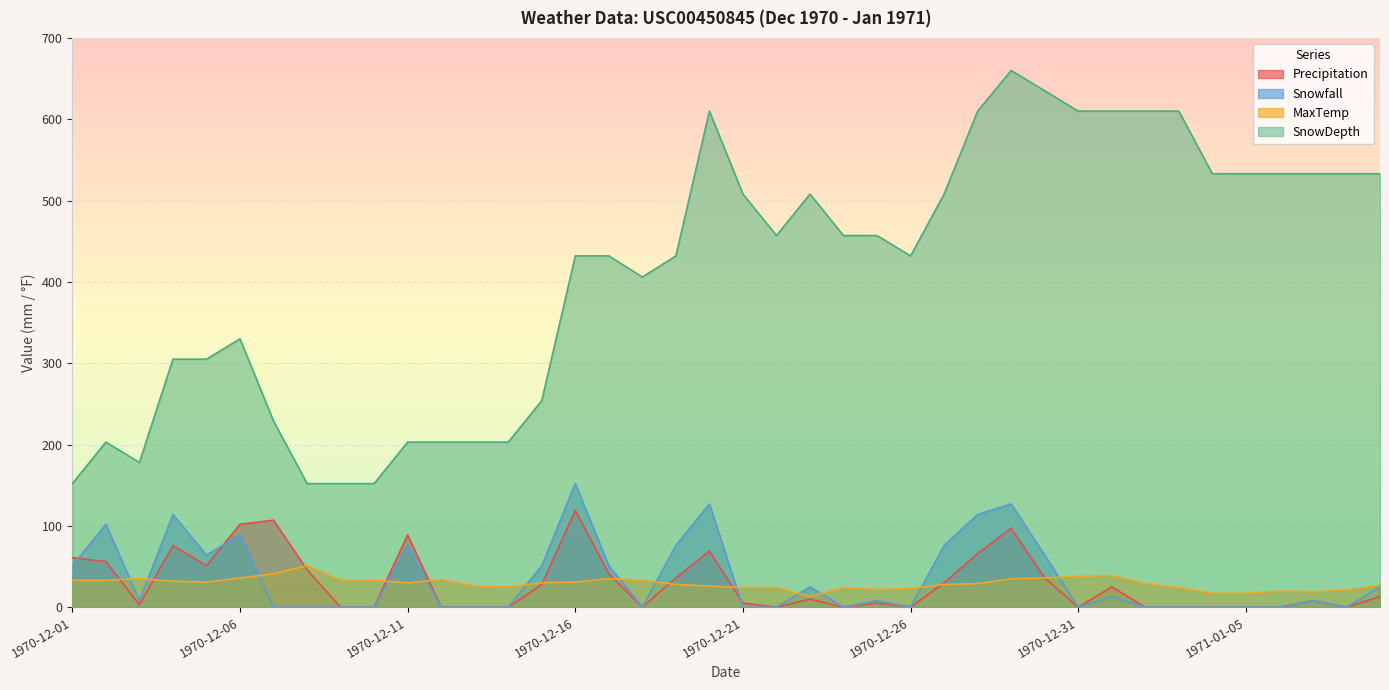

Is it true that MaxTemp equals 33.1 at 1970-12-10?

True